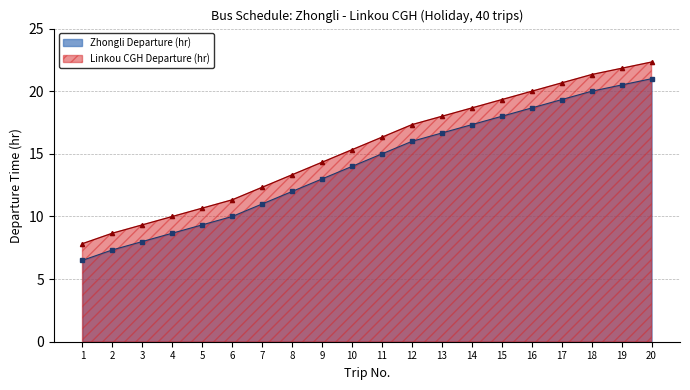

At which category is the sum across all series the highest?

20